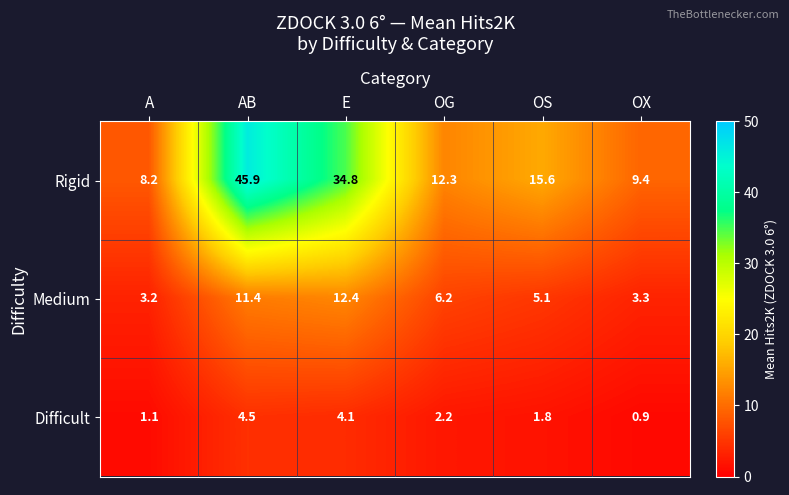

What is the difference between the maximum and minimum values in the Medium series?

9.2